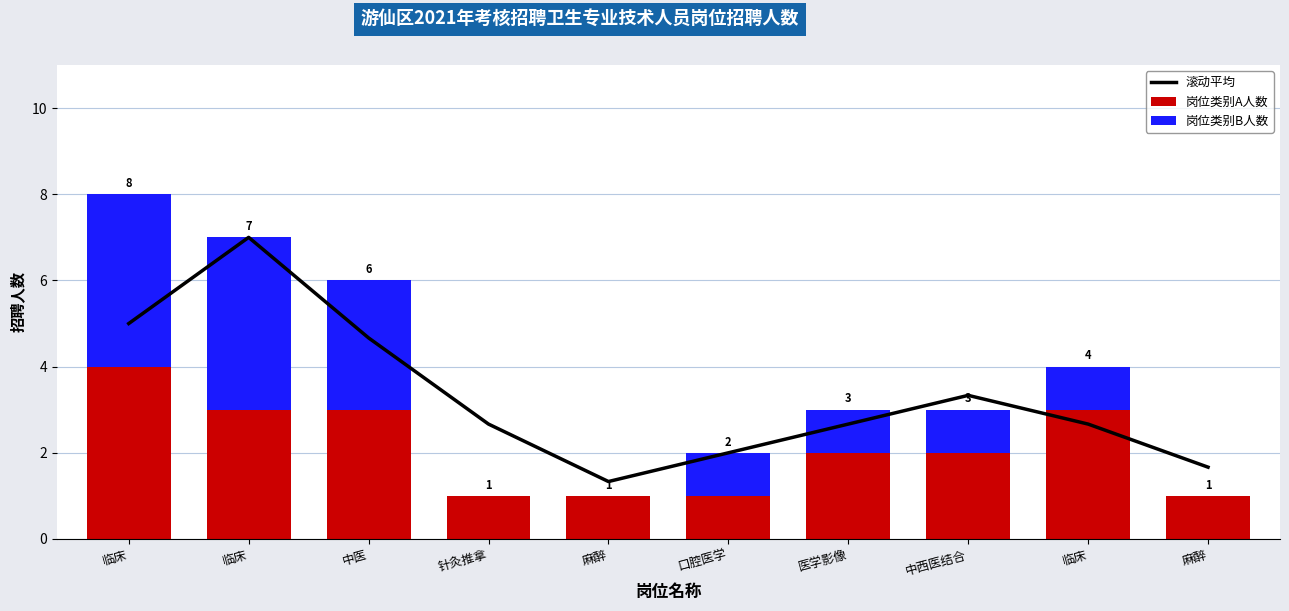

Rank the categories by 岗位类别B人数 value from highest to lowest.

临床, 临床, 中医, 口腔医学, 医学影像, 中西医结合, 临床, 针灸推拿, 麻醉, 麻醉